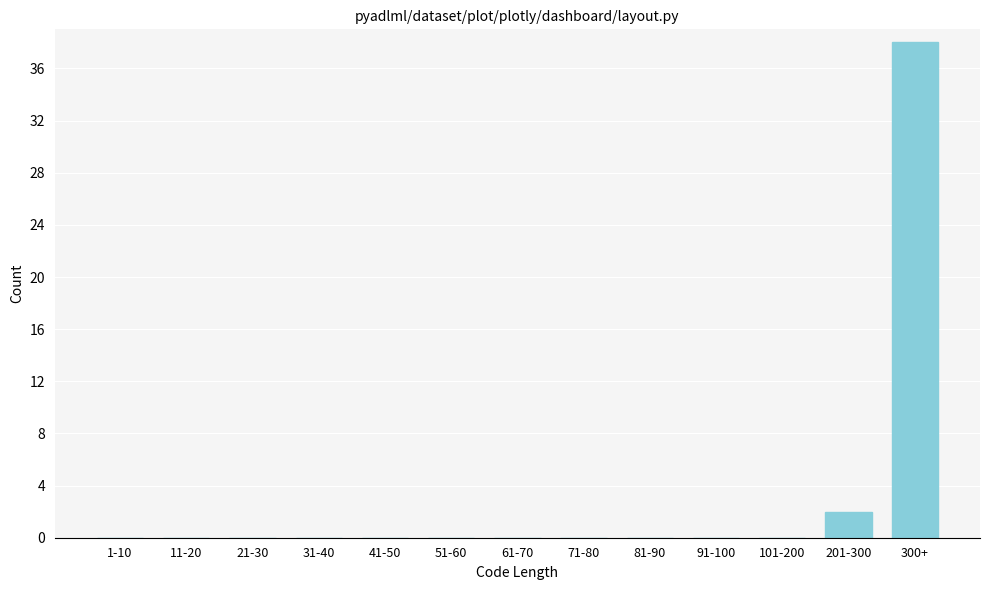

Reading right to left, what are all the values shown in this chart?

300+=38	201-300=2	101-200=0	91-100=0	81-90=0	71-80=0	61-70=0	51-60=0	41-50=0	31-40=0	21-30=0	11-20=0	1-10=0